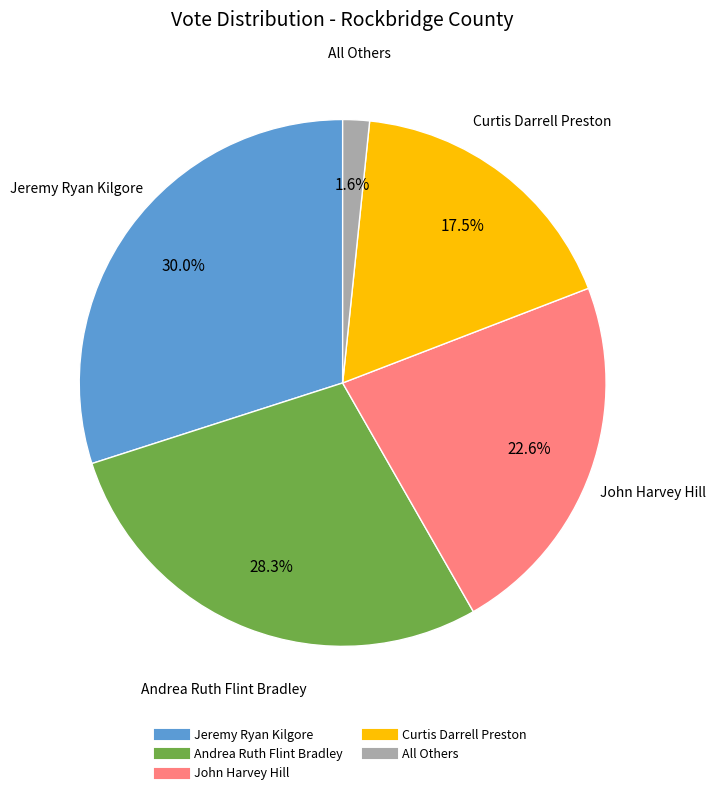

Between Jeremy Ryan Kilgore and Andrea Ruth Flint Bradley, which is larger?

Jeremy Ryan Kilgore